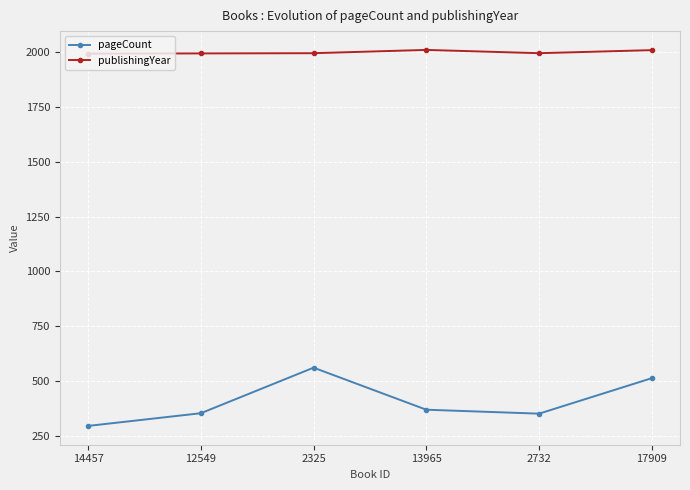

True or false: publishingYear and pageCount intersect in this chart.

False